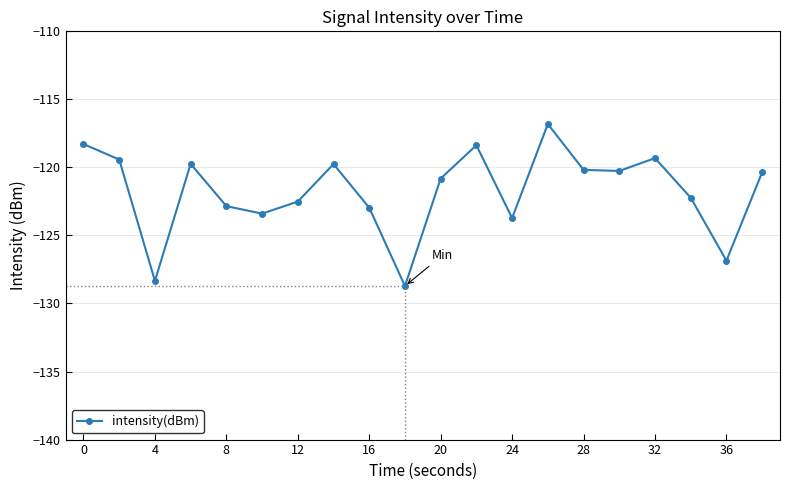

What is the difference between the maximum and second lowest values?

11.5